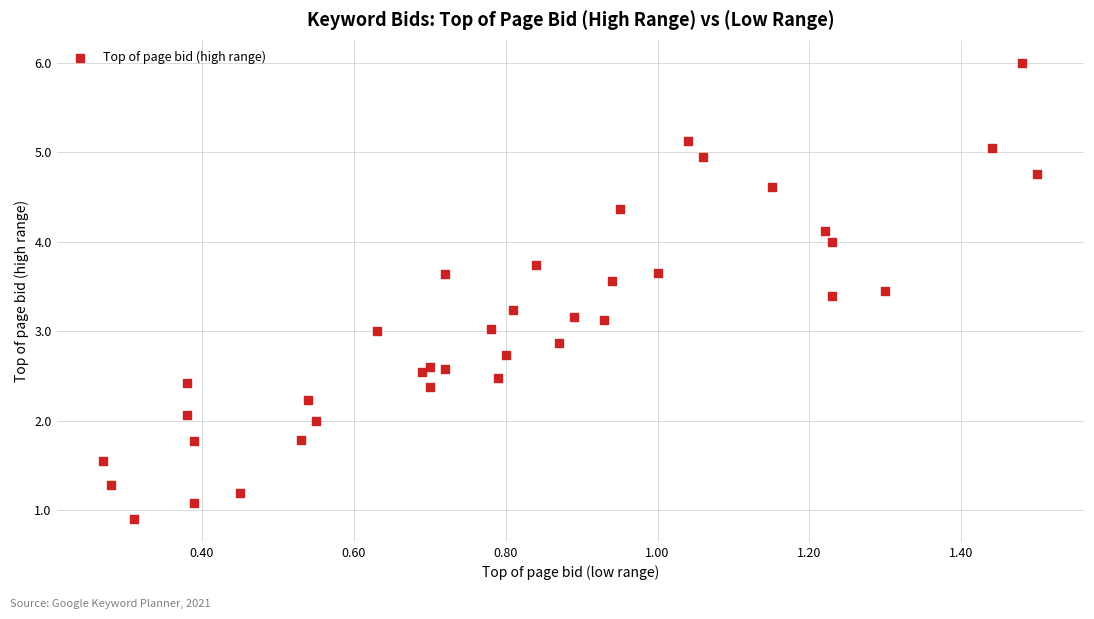

What is the range of X values (max minus min)?

1.2